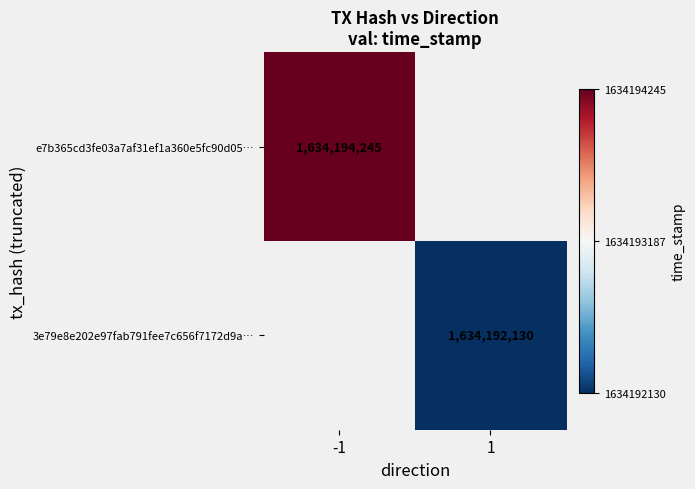

The value of e7b365cd3fe03a7af31ef1a360e5fc90d05… at -1 is 1634194245. True or false?

True